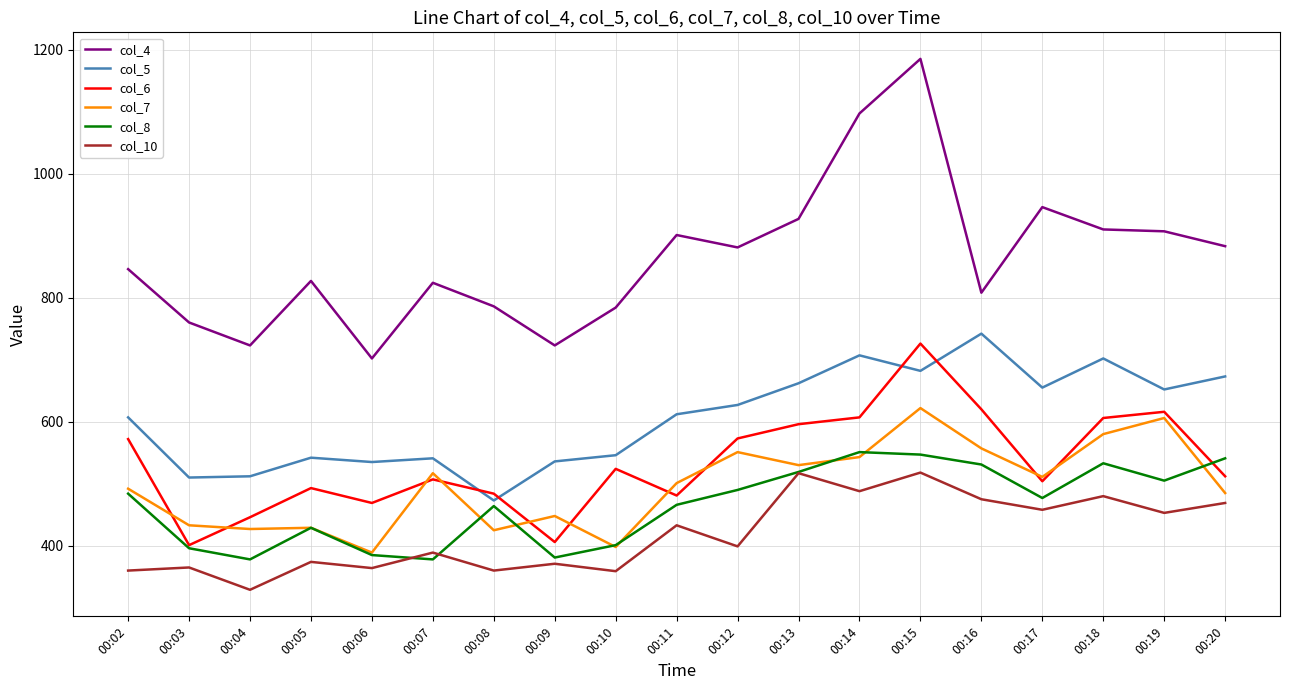

After their last crossing, which series has the higher values: col_6 or col_8?

col_8